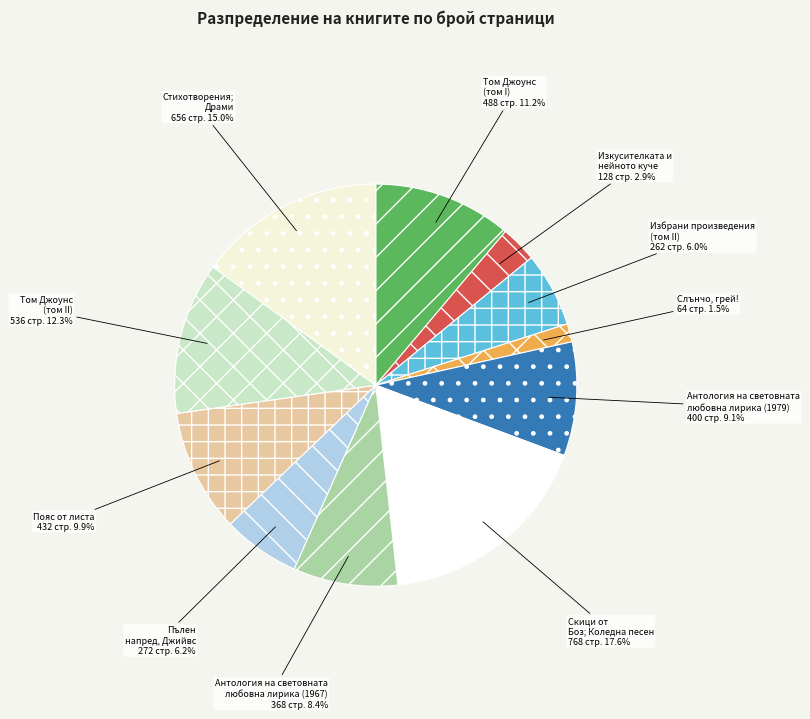

How much of the chart is everything except Антология на световната любовна лирика (1979)?

90.9%